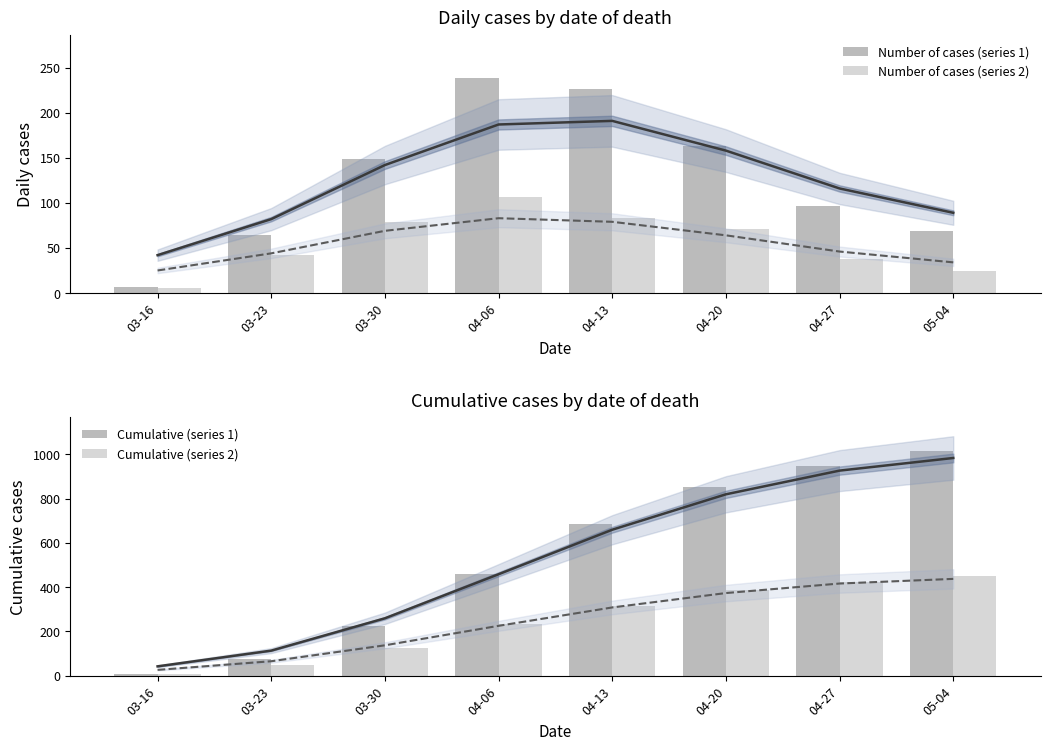

What is the spread (max minus min) of values at 04-13?

604